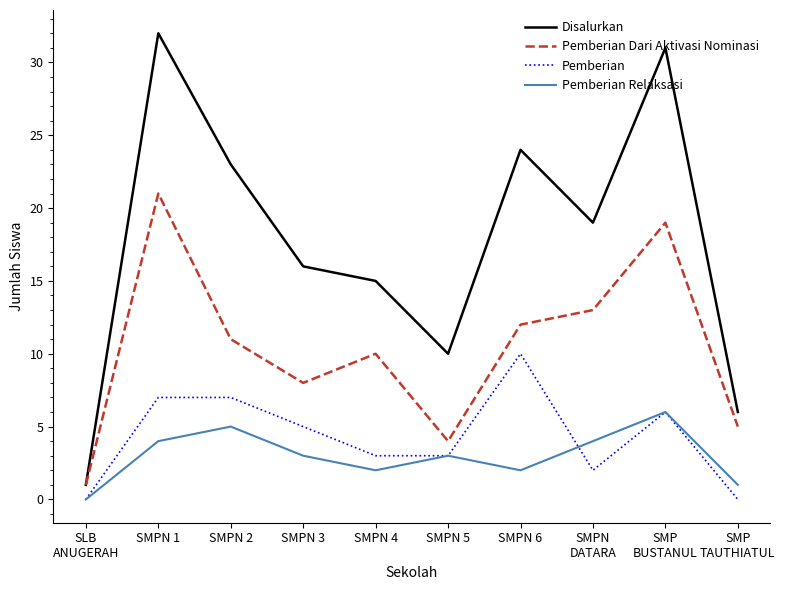

Rank the series at SMPN
DATARA from lowest to highest value.

Pemberian, Pemberian Relaksasi, Pemberian Dari Aktivasi Nominasi, Disalurkan